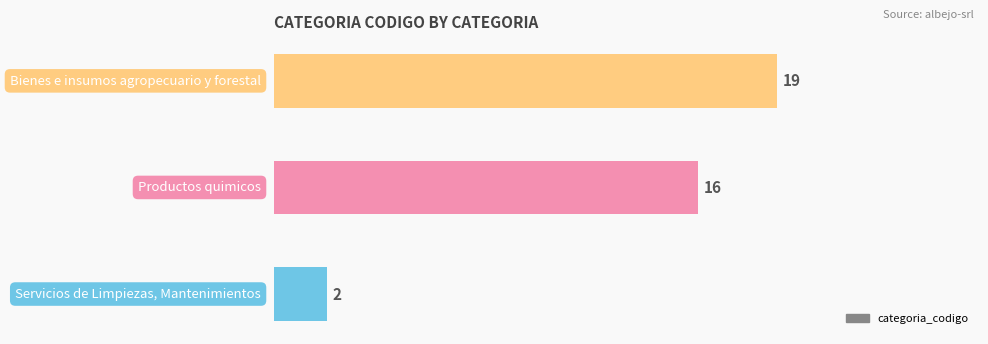

What is the difference between the maximum and second lowest values?

3